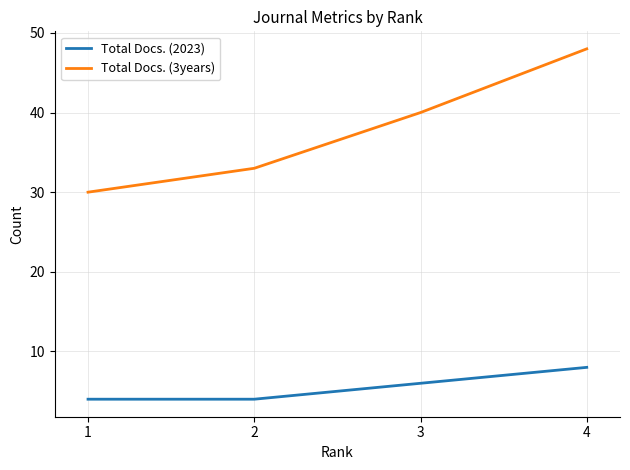

What is the sum of all Total Docs. (3years) values?

151